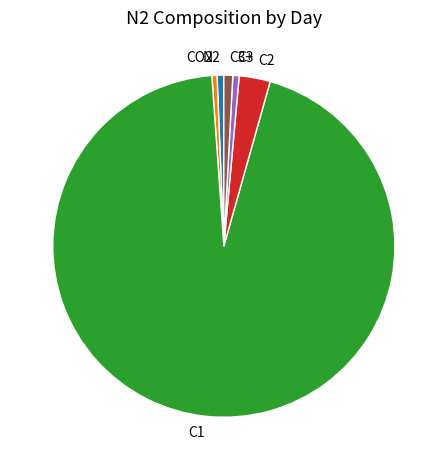

True or false: CO2 accounts for 0% of the total.

True